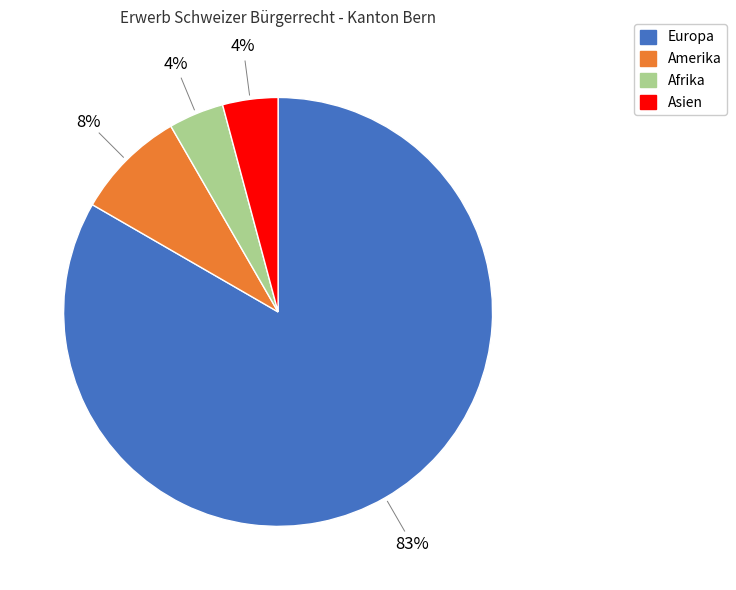

Is there any slice that represents more than half of the pie?

Yes